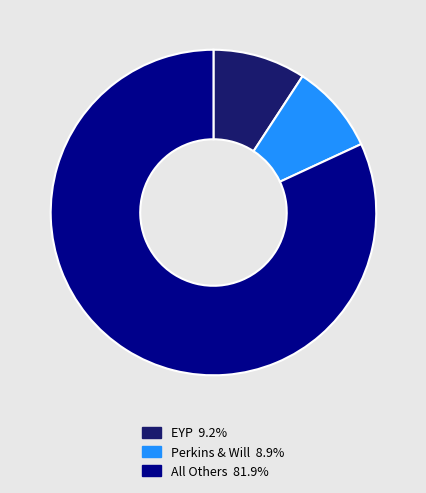

Does any single category account for the majority?

Yes